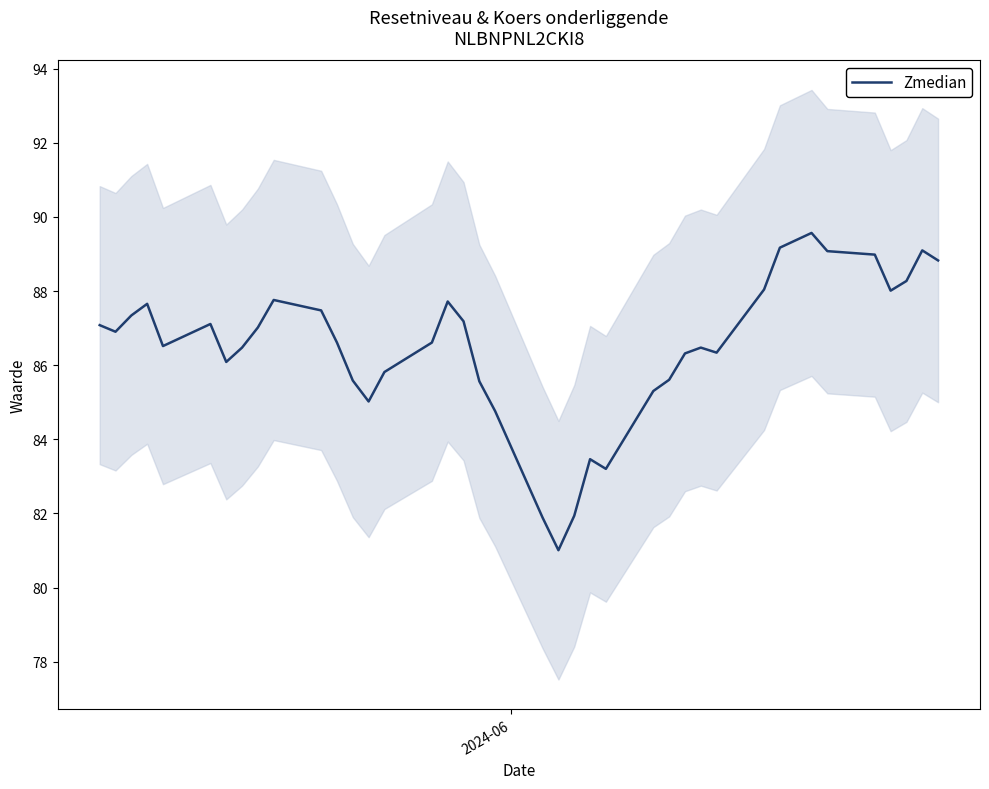

What is the maximum value for Zmedian?

89.6